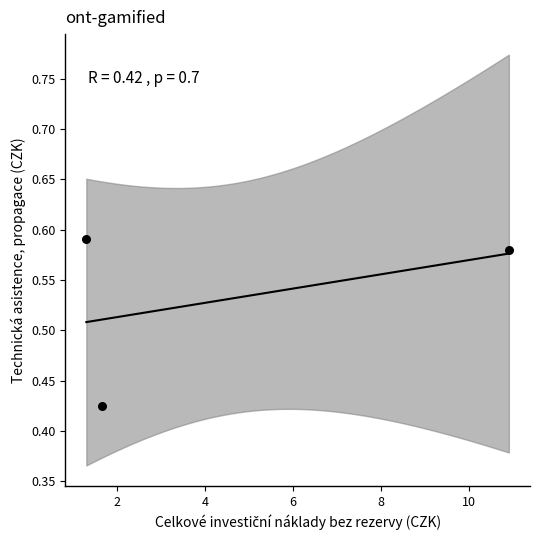

What is the average Y value?

0.5